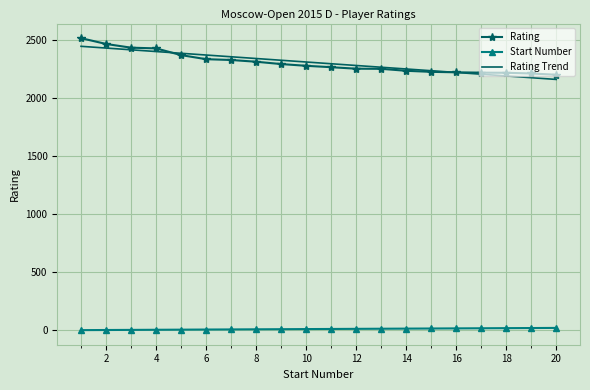

What is the maximum value for Rating Trend?

2443.8